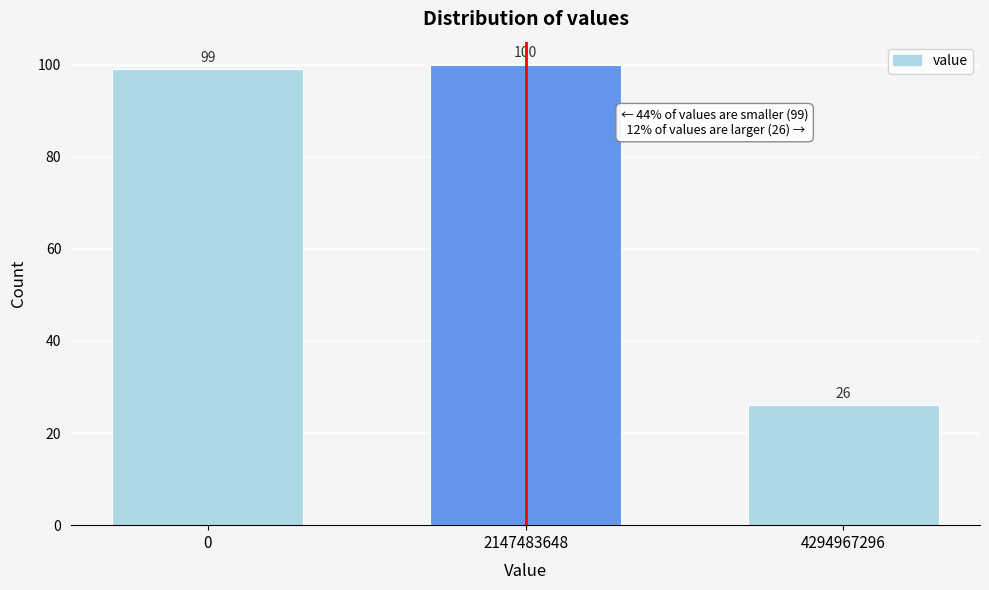

Reading left to right, extract all data points from this chart.

0=99	2147483648=100	4294967296=26